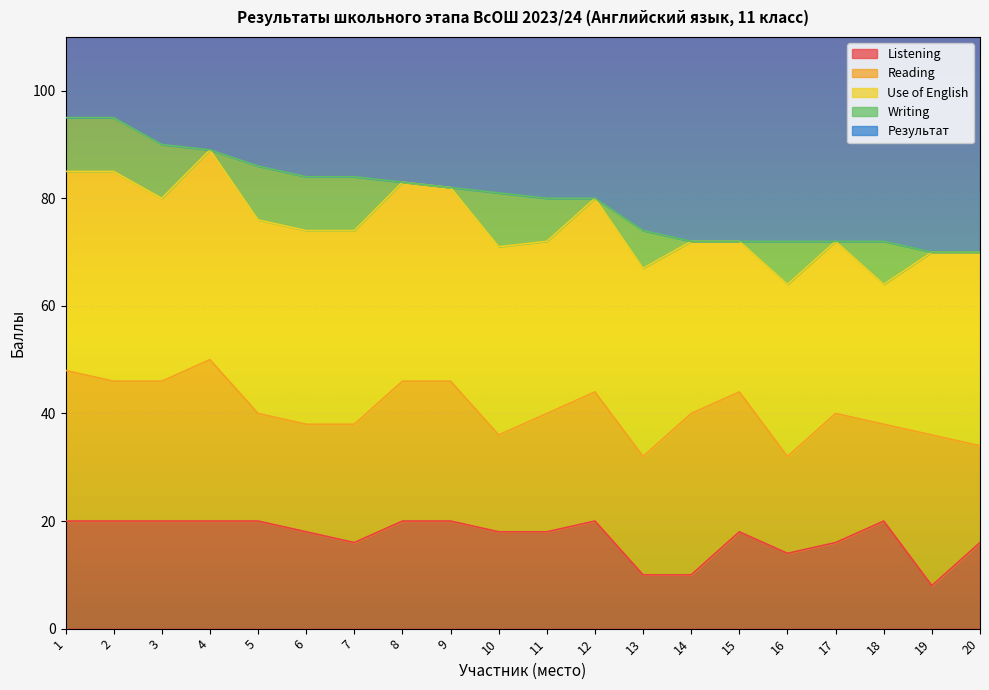

What are all the series names shown in the legend?

Listening, Reading, Use of English, Writing, Результат